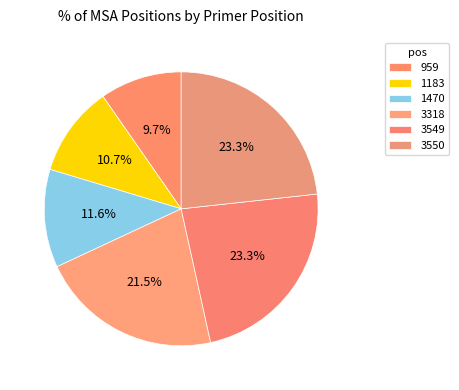

To the nearest percent, what is the combined percentage of 3549 and 3550?

47%